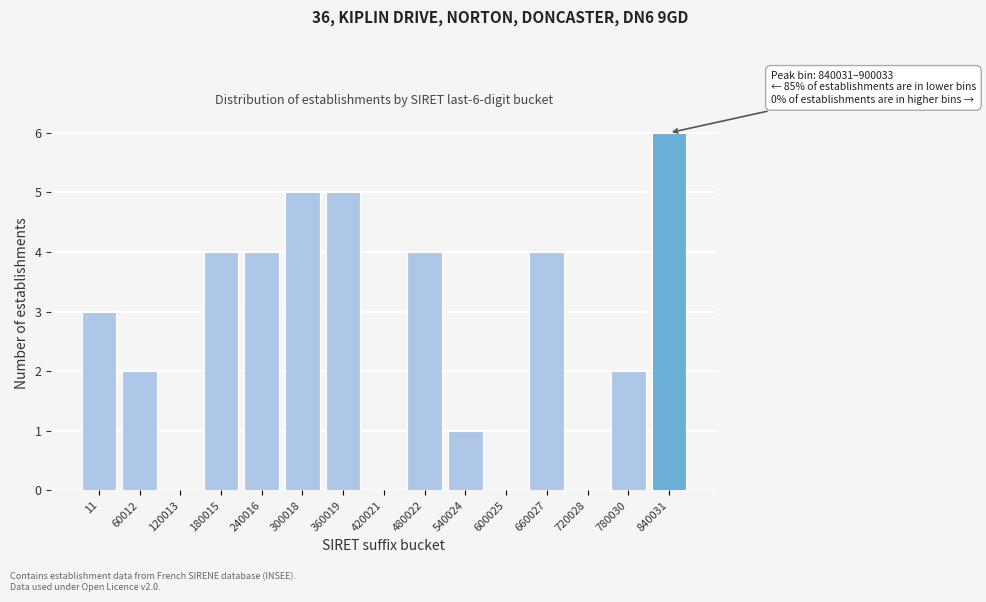

Reading left to right, what are all the values shown in this chart?

11=3	60012=2	120013=0	180015=4	240016=4	300018=5	360019=5	420021=0	480022=4	540024=1	600025=0	660027=4	720028=0	780030=2	840031=6